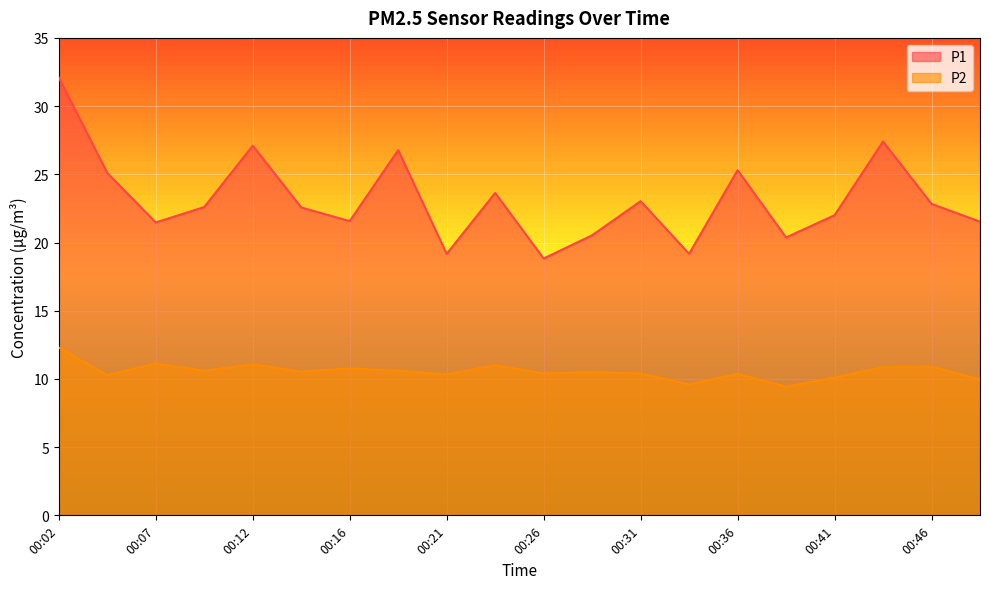

At 00:04, list the series in order from smallest to largest.

P2, P1